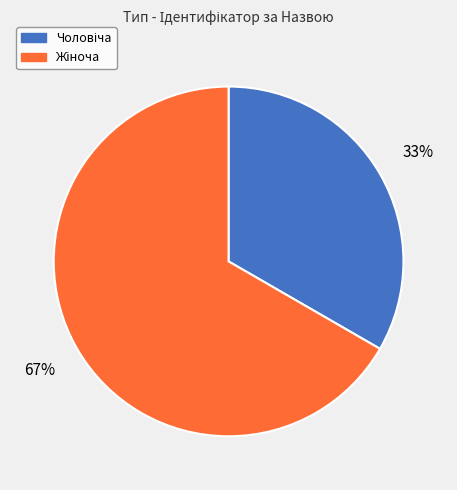

To the nearest percent, what is the average slice percentage?

50%